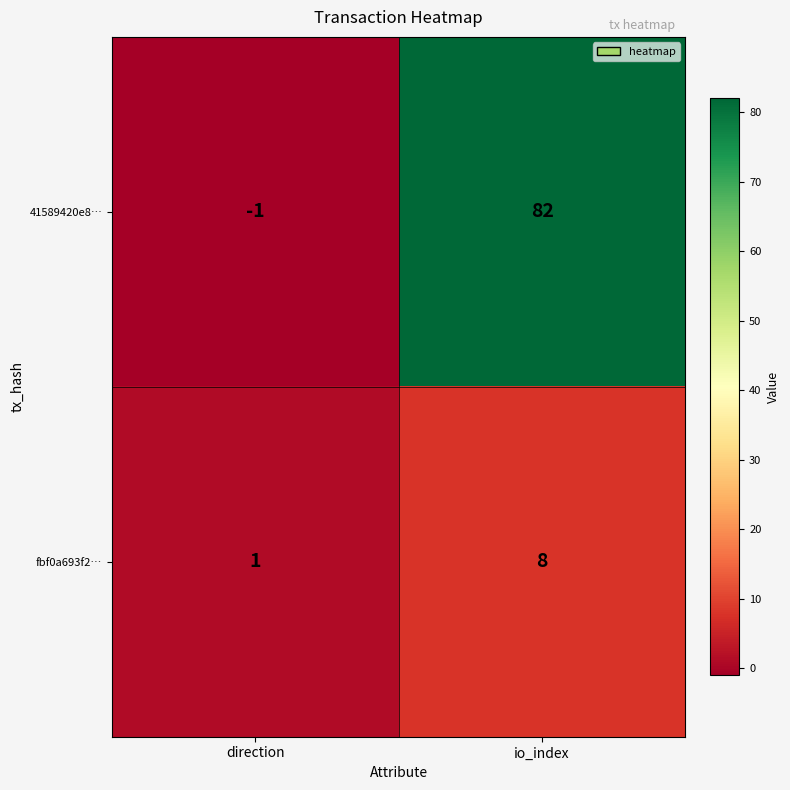

Is it true that fbf0a693f2… equals 2 at direction?

False